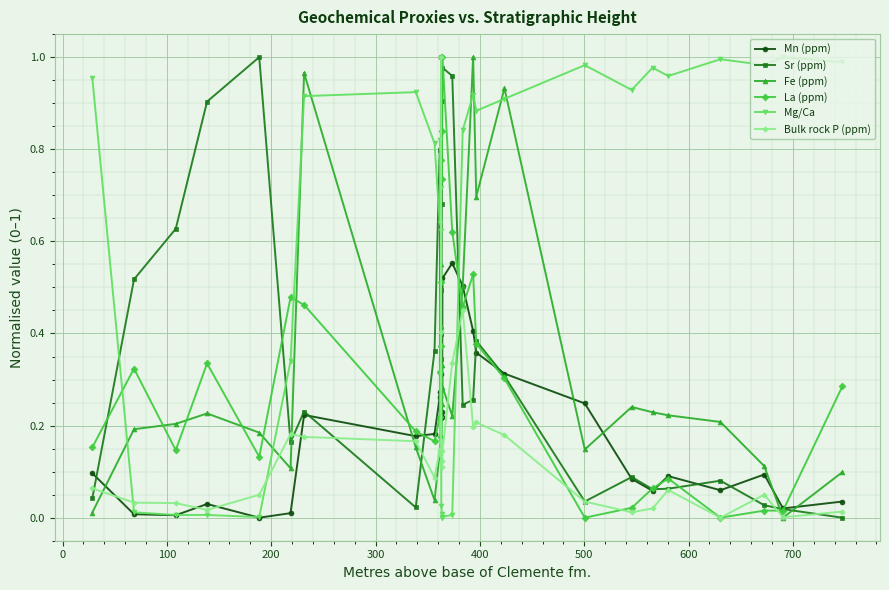

Which series ends up on top after the final intersection of Sr (ppm) and Mg/Ca?

Mg/Ca